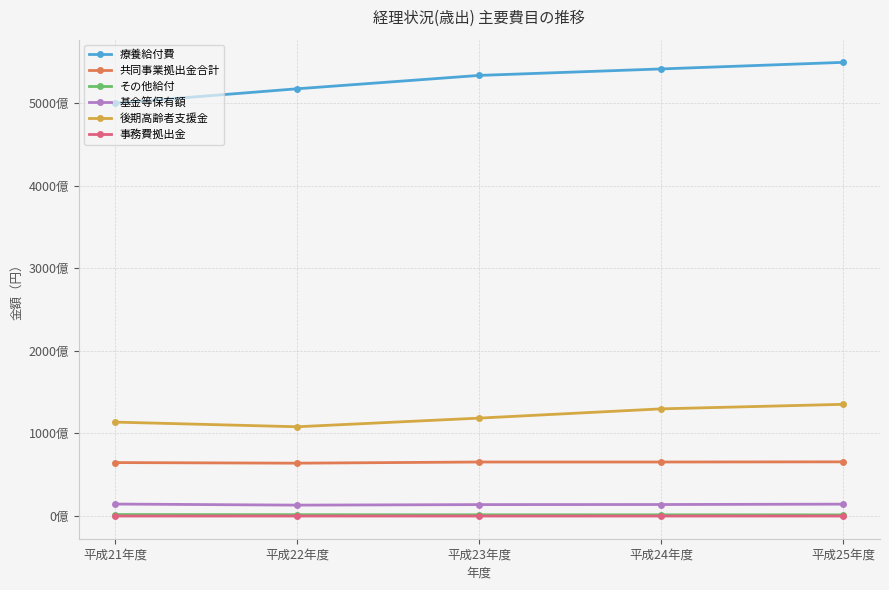

What is the label of the 1st point from the right?

平成25年度